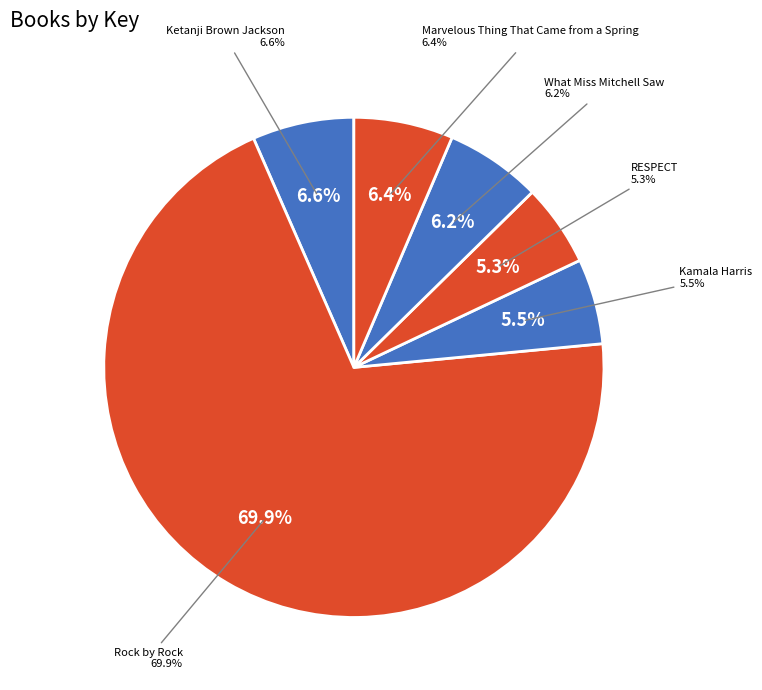

Approximately how many times larger is the value at Ketanji Brown Jackson compared to Kamala Harris?

1.2